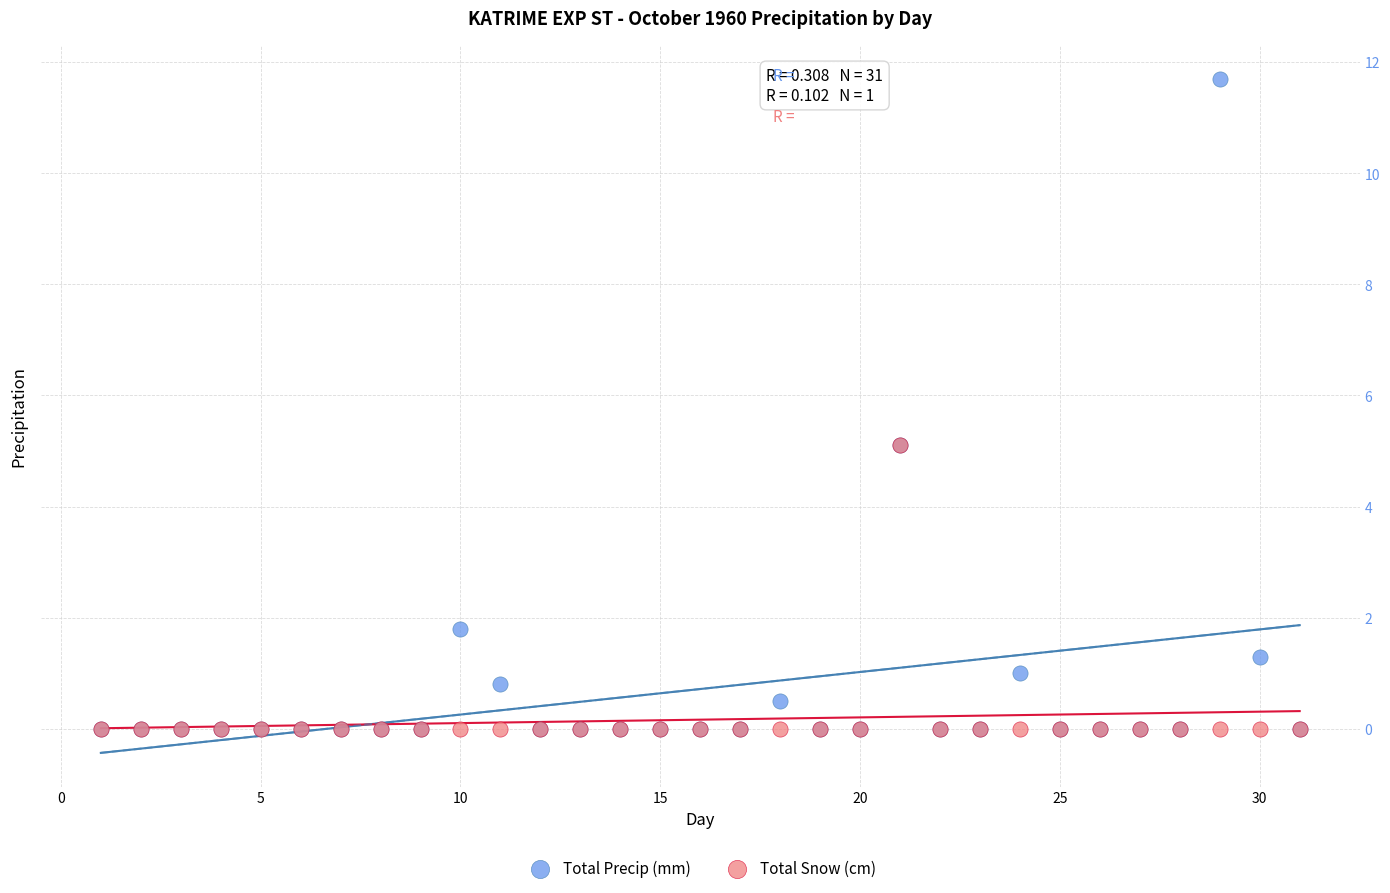

What are all the series names shown in the legend?

Total Precip (mm), Total Snow (cm)